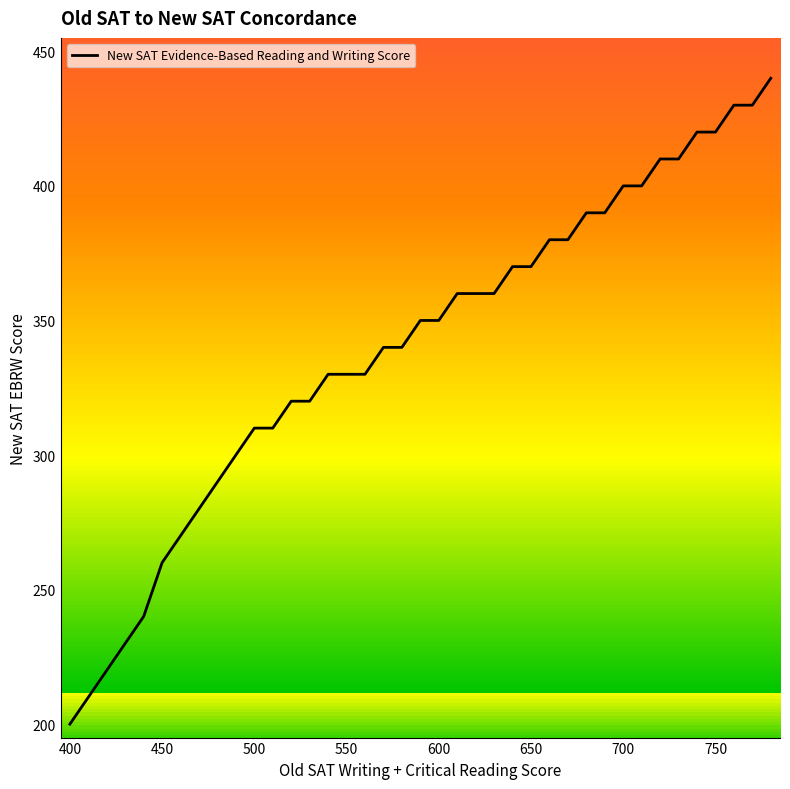

How many values are below 350?

19